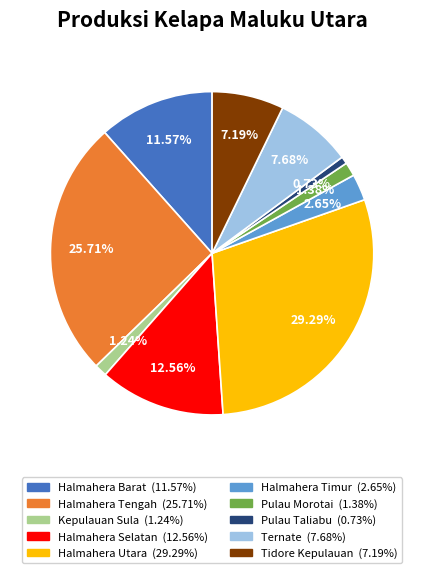

To the nearest percent, what is the average slice percentage?

10%